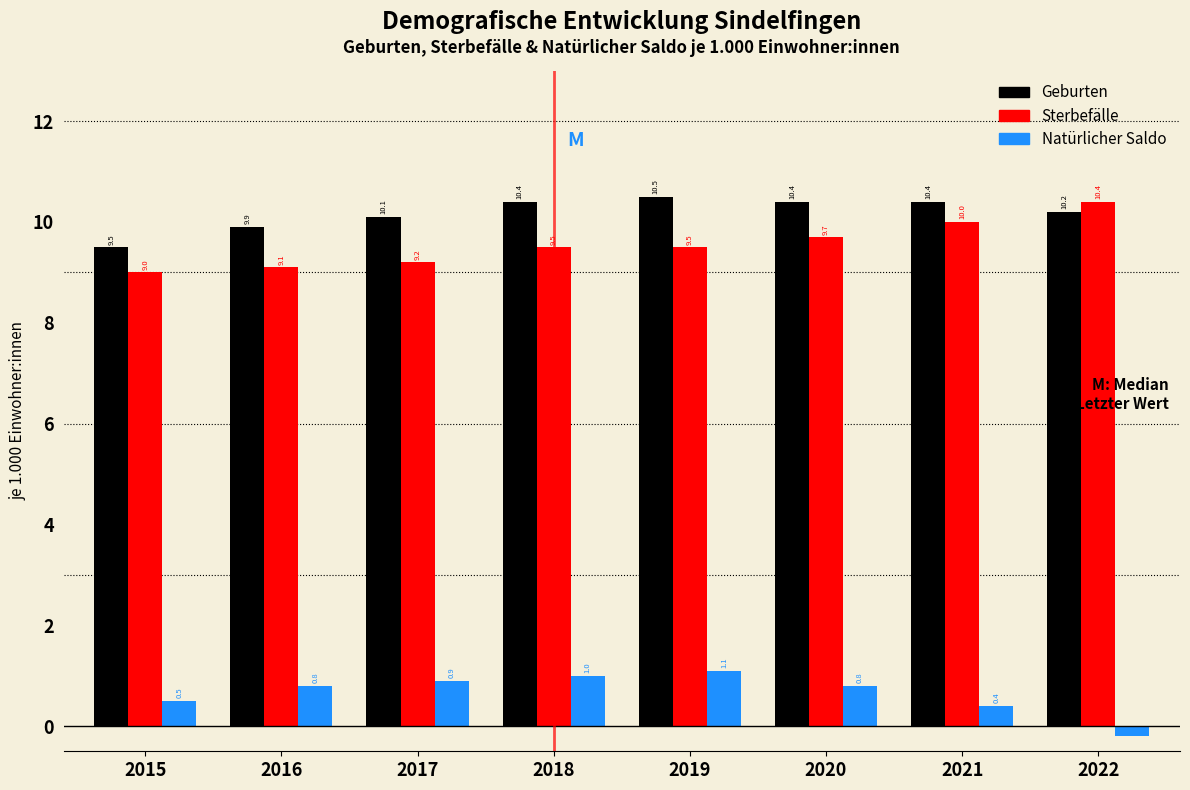

Reading right to left, transcribe all the data shown in this chart.

Geburten: 10.2	10.4	10.4	10.5	10.4	10.1	9.9	9.5
Sterbefälle: 10.4	10.0	9.7	9.5	9.5	9.2	9.1	9.0
Natürlicher Saldo: -0.2	0.4	0.8	1.1	1.0	0.9	0.8	0.5